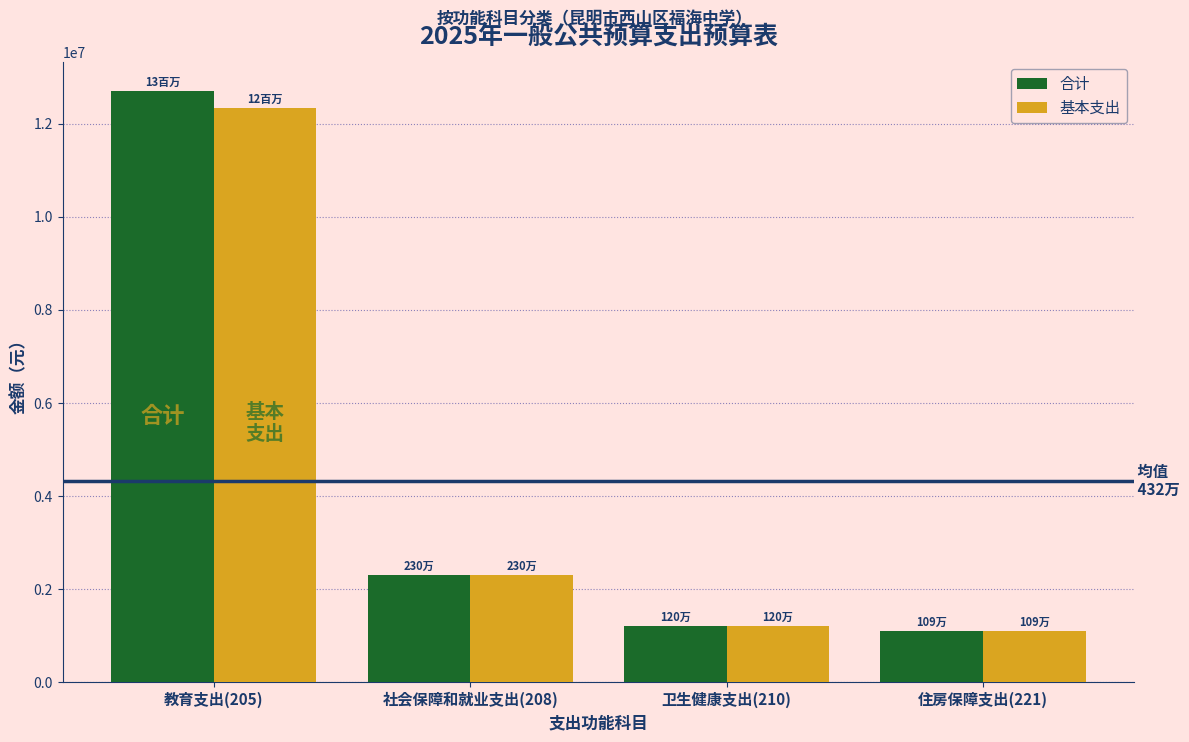

Reading right to left, transcribe all the data shown in this chart.

合计: 1093932.0	1202284.0	2301171.0	12697244.1
基本支出: 1093932.0	1202284.0	2301171.0	12342059.4